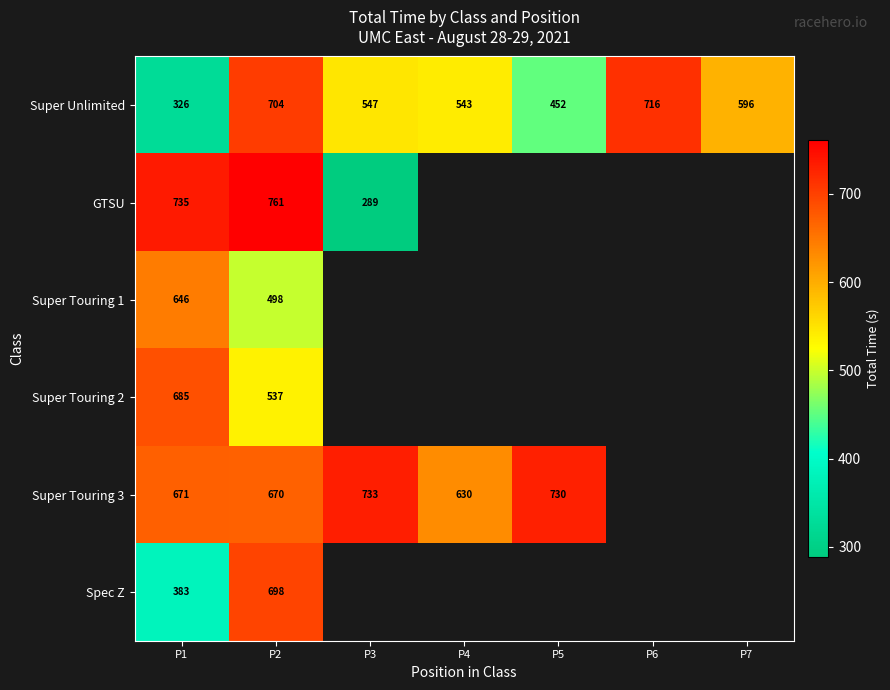

Is the value of Super Touring 2 at P2 greater than the value of Super Unlimited at P6?

No